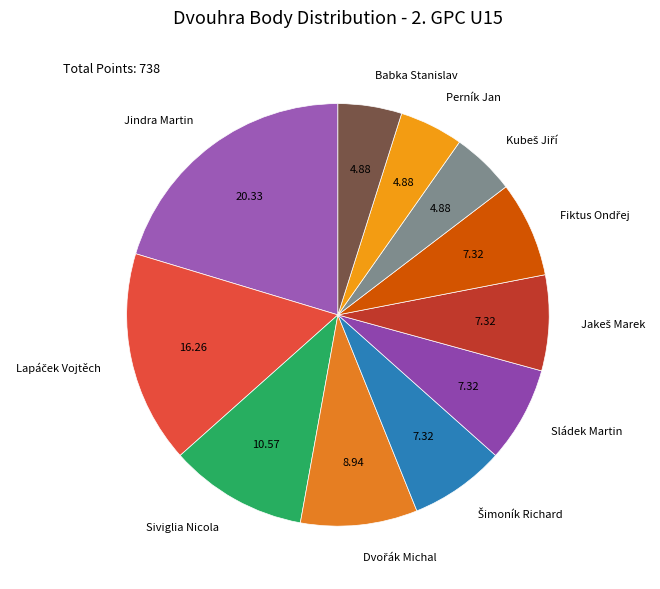

Is there any slice that represents more than half of the pie?

No